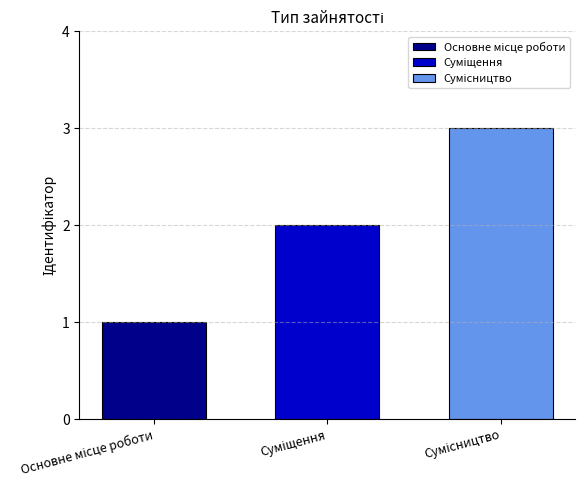

How many groups of bars are there?

1